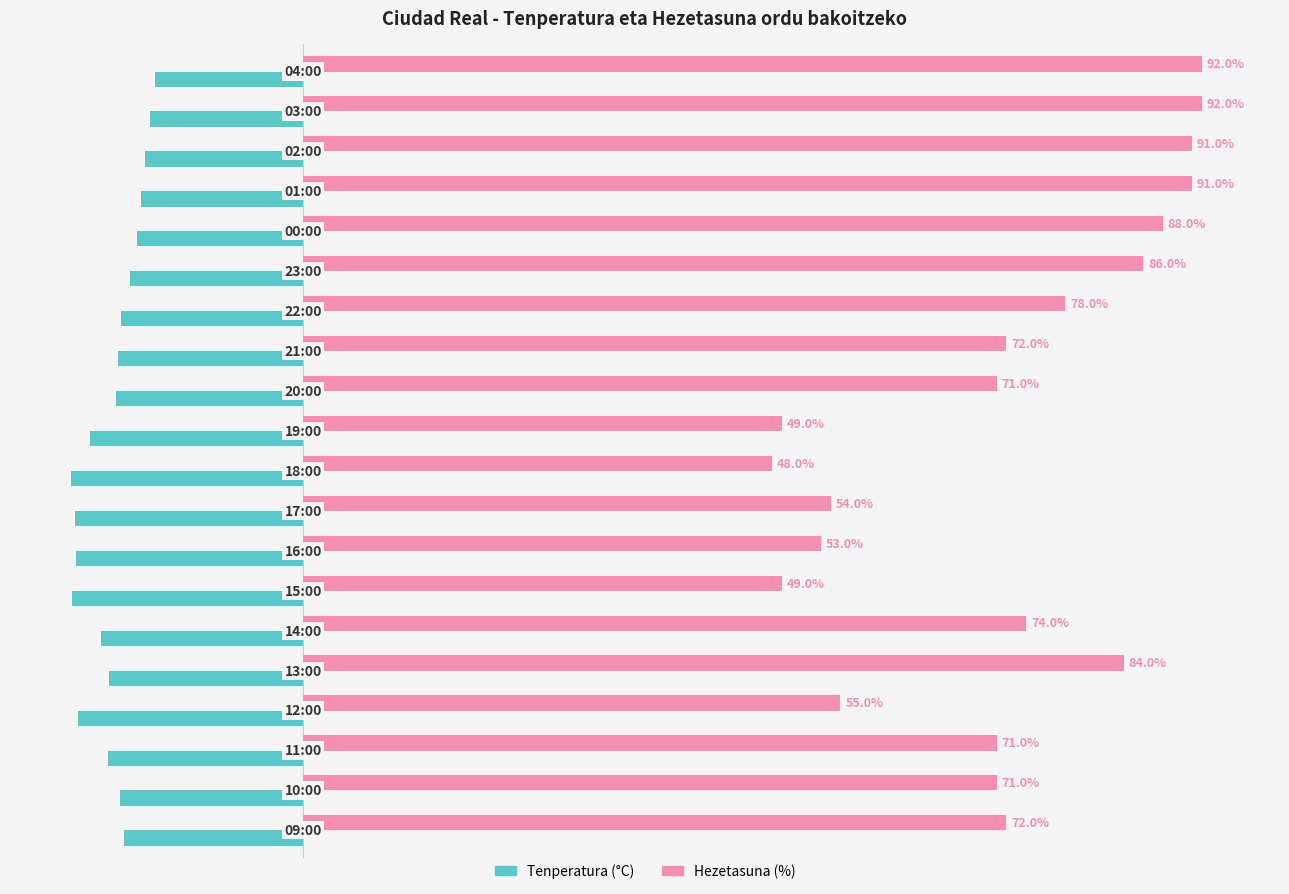

Which series has the widest spread of values?

Hezetasuna (%)